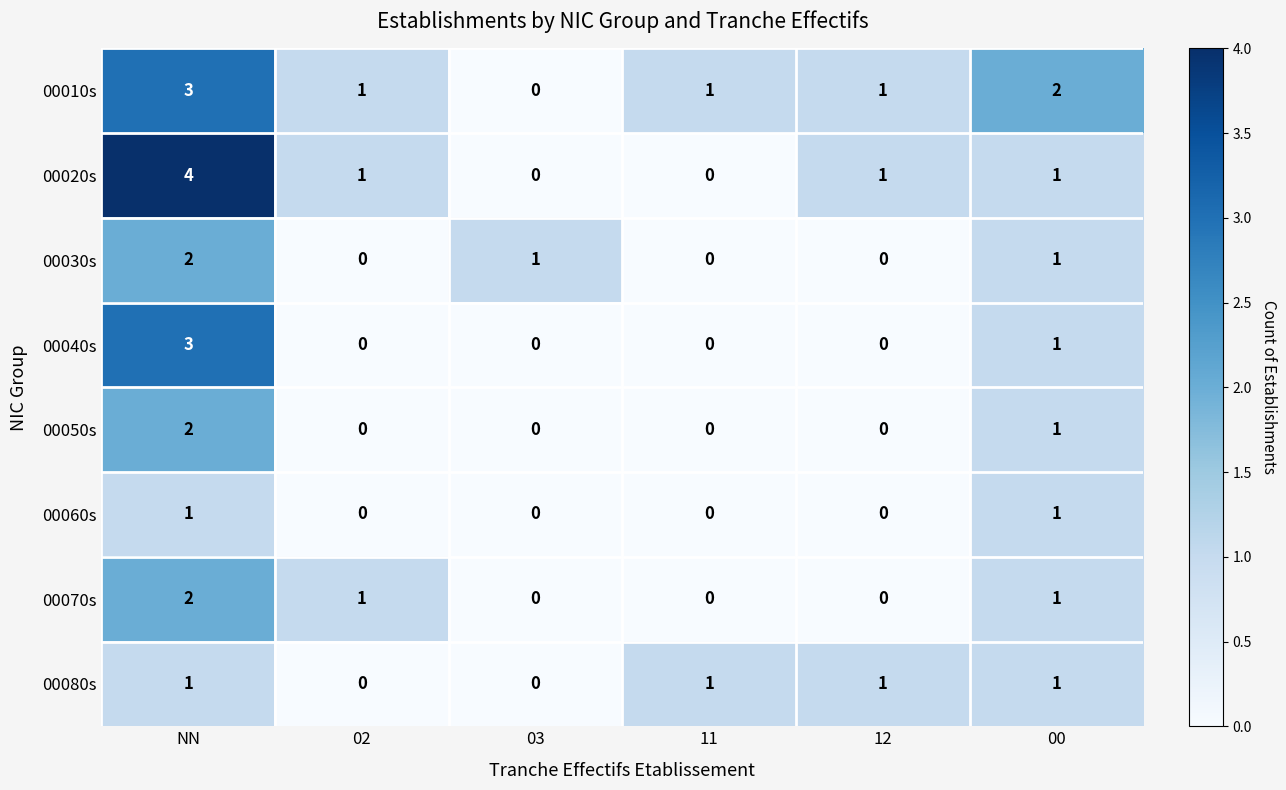

What is the sum of all 00050s values?

3